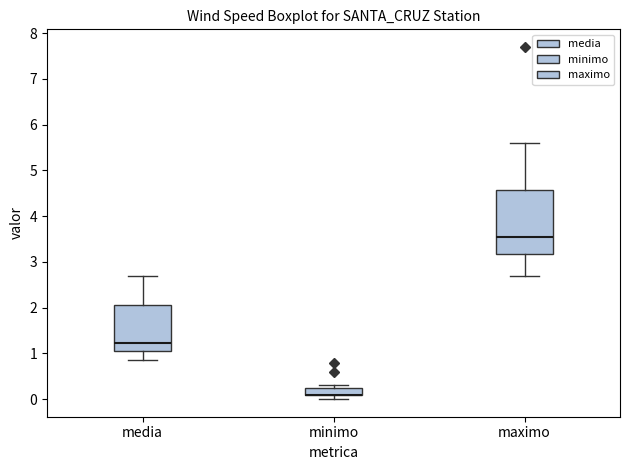

Comparing the boxes themselves (not the whiskers), which one is the tallest?

maximo